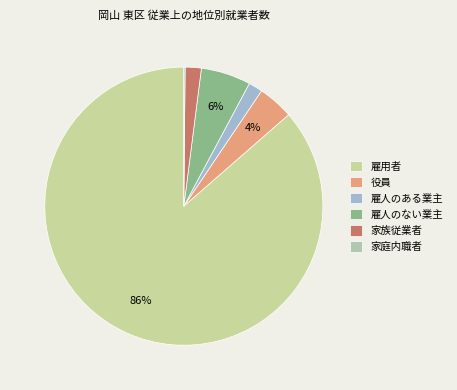

Which slice represents more than half of the pie?

雇用者